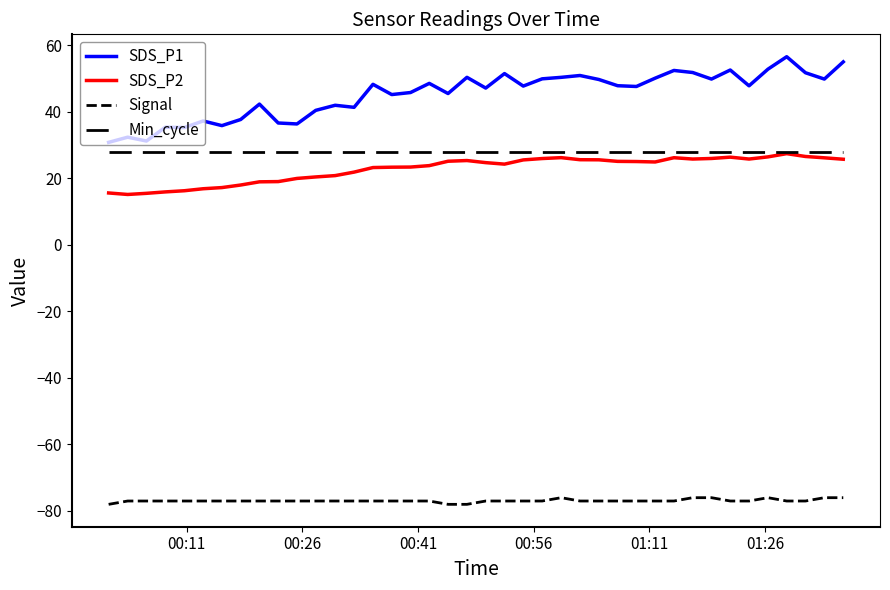

How many lines are shown in the chart?

4